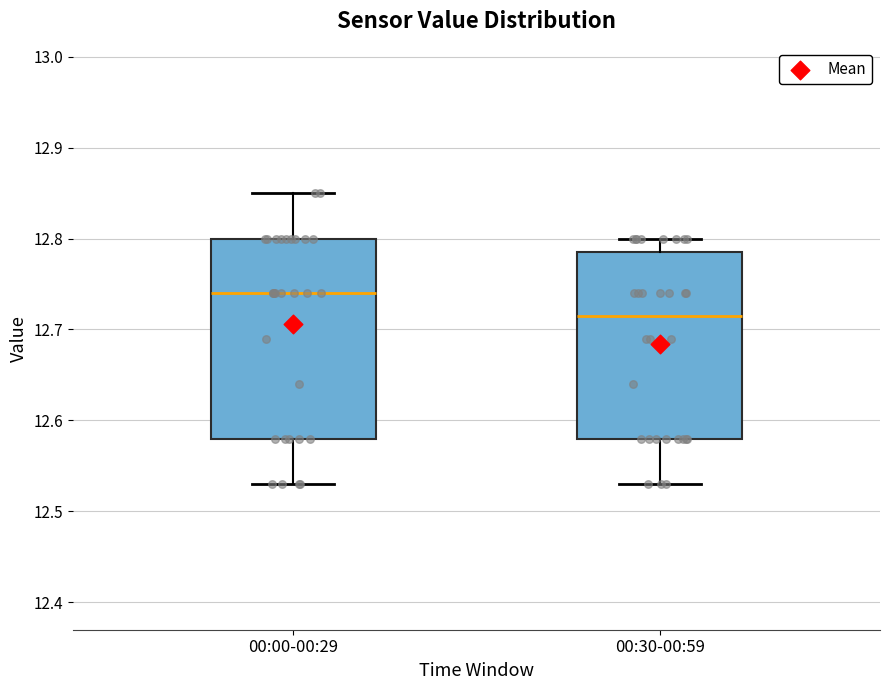

Where does the lower whisker of the box for 00:30-00:59 end on the y-axis? The values are not printed on the chart, so give them approximately, as read against the axis.

12.53